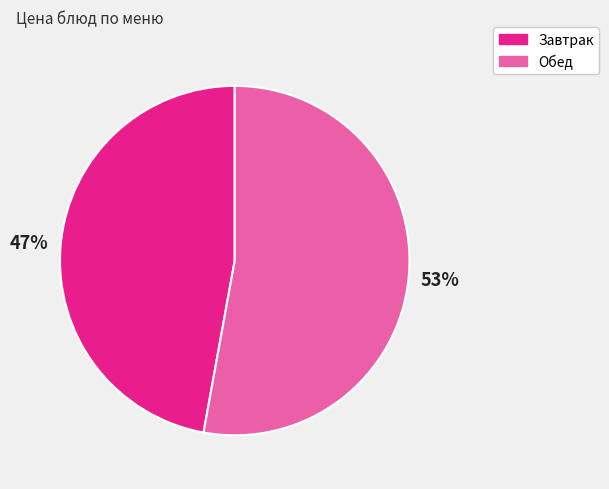

Does any single category account for the majority?

Yes